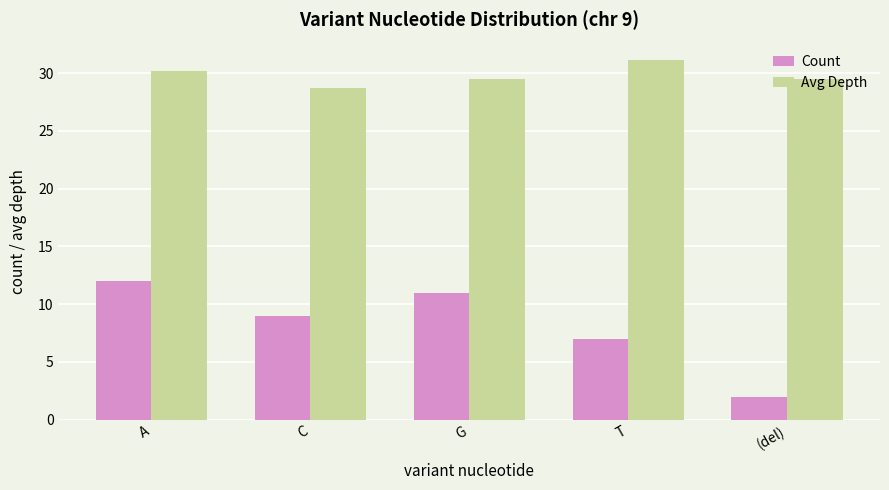

Is it true that Avg Depth equals 31.1 at T?

True